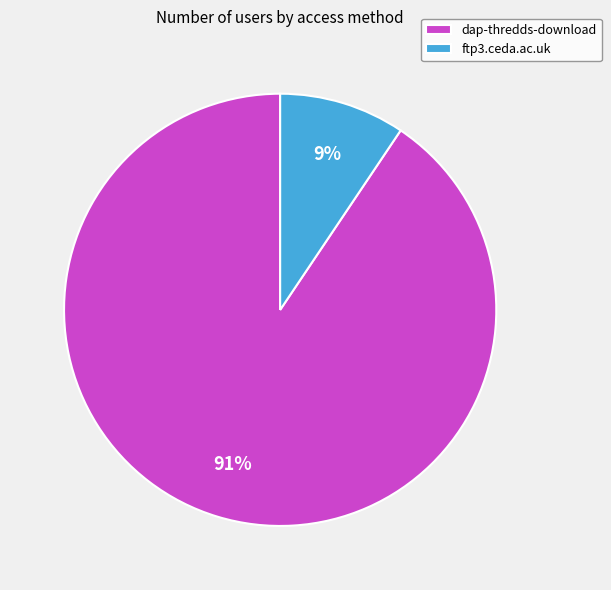

Is there a majority slice in this chart?

Yes